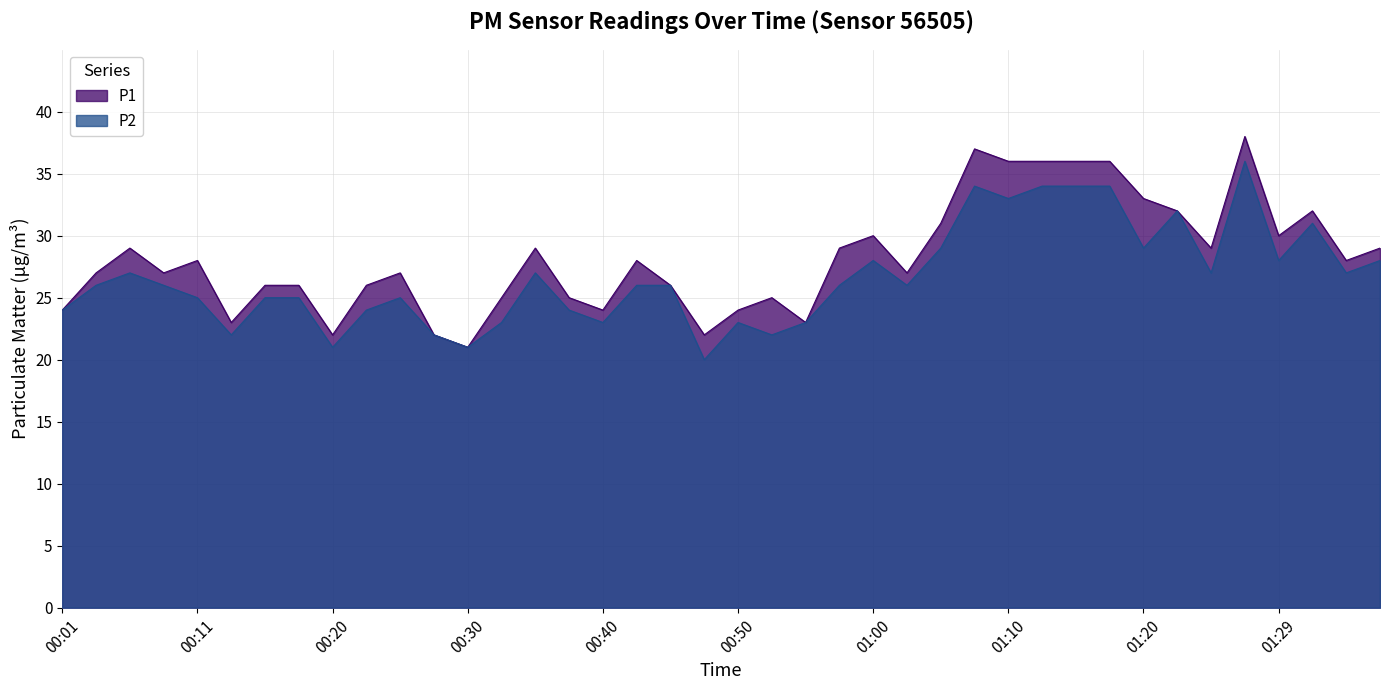

How many lines are shown in the chart?

2